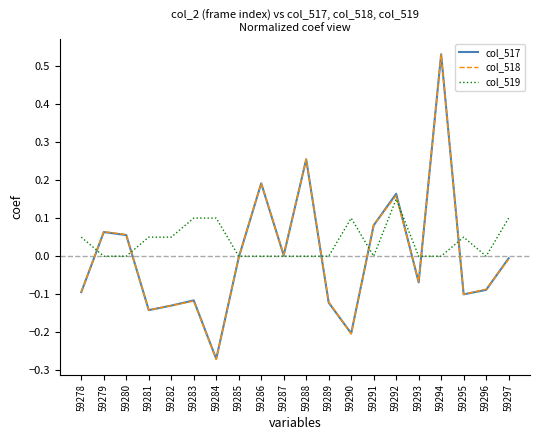

The col_519 series shows 0.1 at 59297. True or false?

True